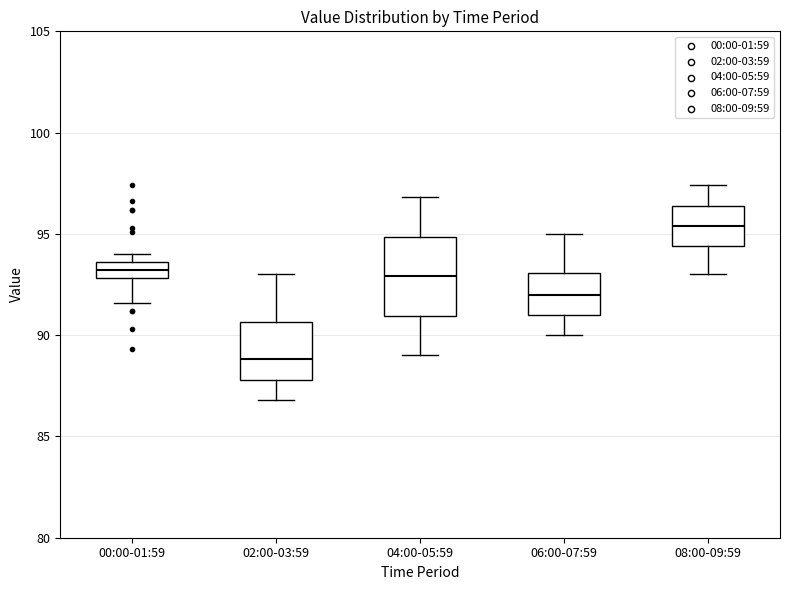

Reading left to right, read every box against the y-axis: the position of its median line, the range the box covers, and the ends of its whiskers. The values are not printed on the chart, so give them approximately, as read against the axis.

00:00-01:59: median 93.0 (inside the box), box 93.0 to 93.5, whiskers 91.5 to 94.0
02:00-03:59: median 89.0, box 88.0 to 90.5, whiskers 87.0 to 93.0
04:00-05:59: median 93.0, box 91.0 to 95.0, whiskers 89.0 to 97.0
06:00-07:59: median 92.0, box 91.0 to 93.0, whiskers 90.0 to 95.0
08:00-09:59: median 95.5, box 94.5 to 96.5, whiskers 93.0 to 97.5